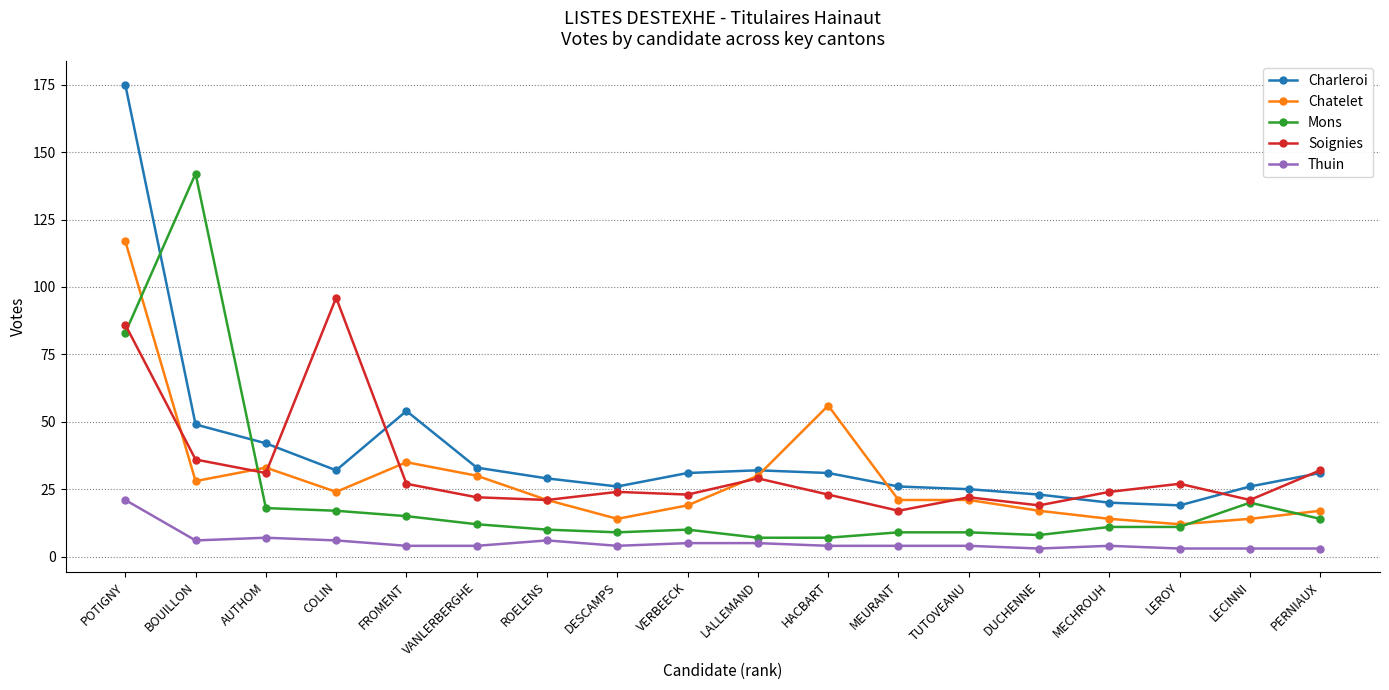

Reading left to right, transcribe all the data shown in this chart.

Charleroi: 175	49	42	32	54	33	29	26	31	32	31	26	25	23	20	19	26	31
Chatelet: 117	28	33	24	35	30	21	14	19	30	56	21	21	17	14	12	14	17
Mons: 83	142	18	17	15	12	10	9	10	7	7	9	9	8	11	11	20	14
Soignies: 86	36	31	96	27	22	21	24	23	29	23	17	22	19	24	27	21	32
Thuin: 21	6	7	6	4	4	6	4	5	5	4	4	4	3	4	3	3	3